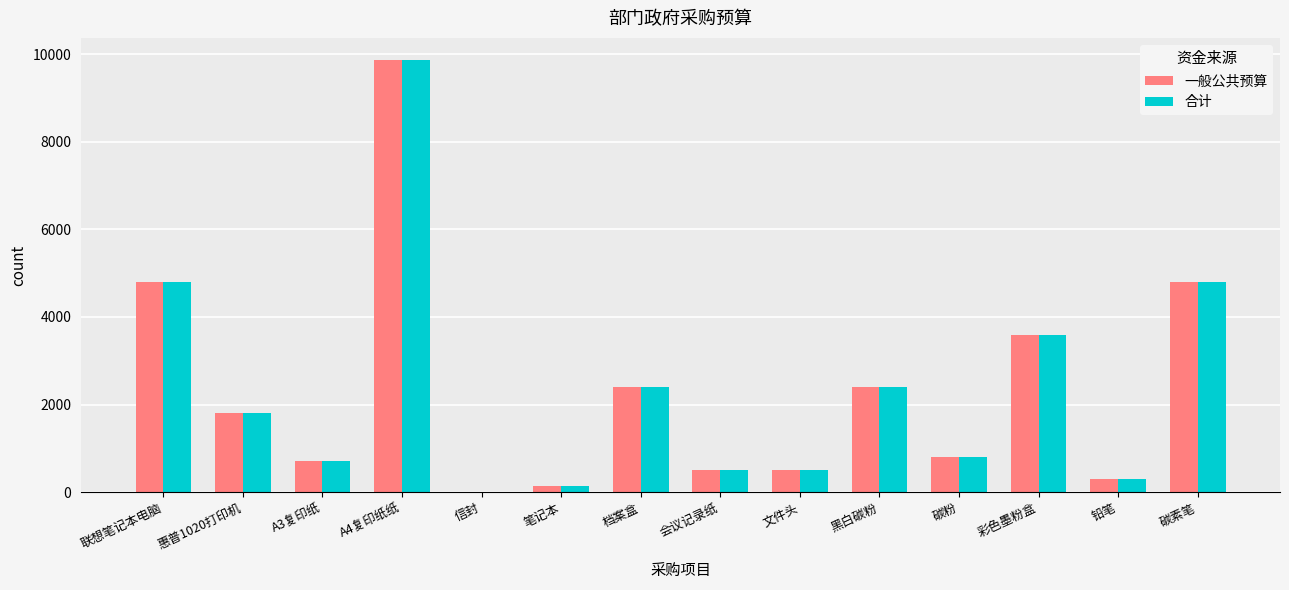

True or false: 合计 has a value of 1114 at A3复印纸.

False